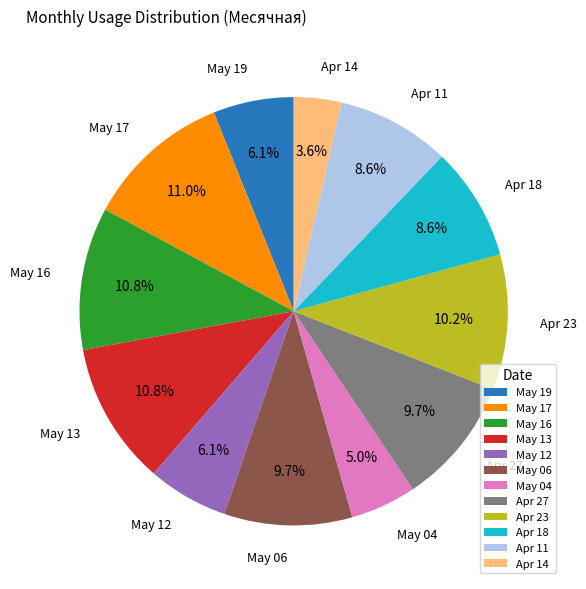

Which slice is the smallest?

Apr 14